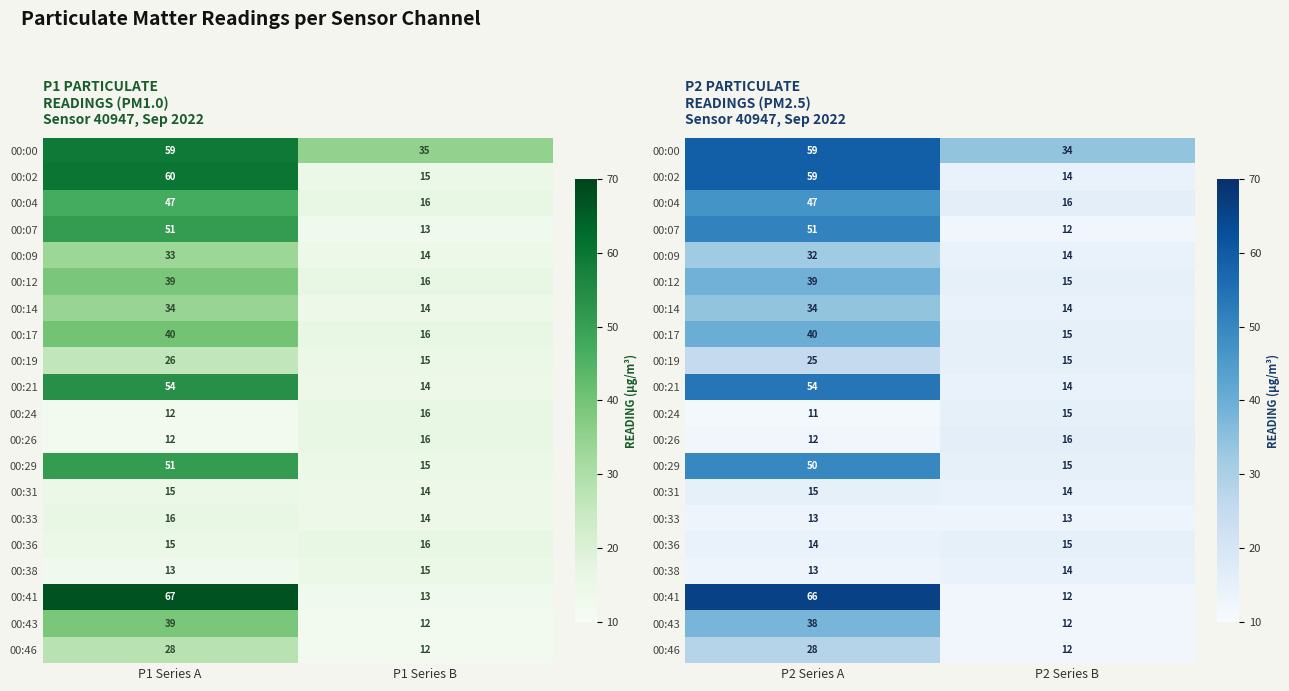

The 00:19 series shows 15 at P2 Series B. True or false?

True